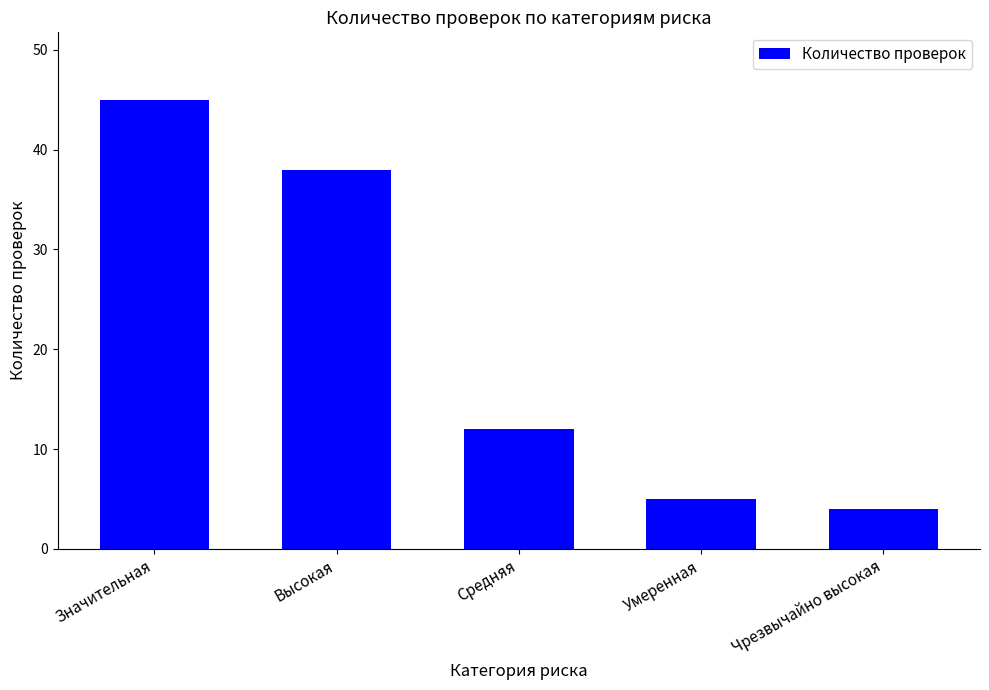

What is the label of the 3rd bar from the right?

Средняя